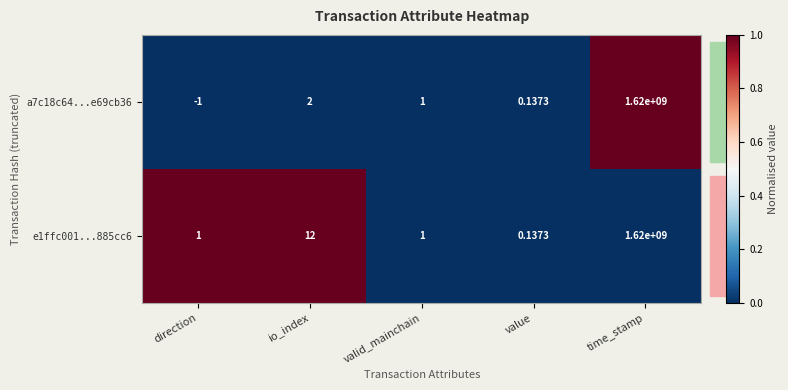

At which label is a7c18c64...e69cb36 closest to 809999999?

io_index